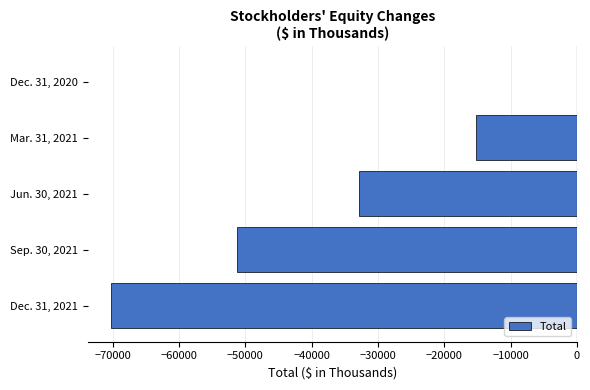

Reading top to bottom, extract all data points from this chart.

Dec. 31, 2020=0	Mar. 31, 2021=-15230	Jun. 30, 2021=-32838	Sep. 30, 2021=-51209	Dec. 31, 2021=-70253